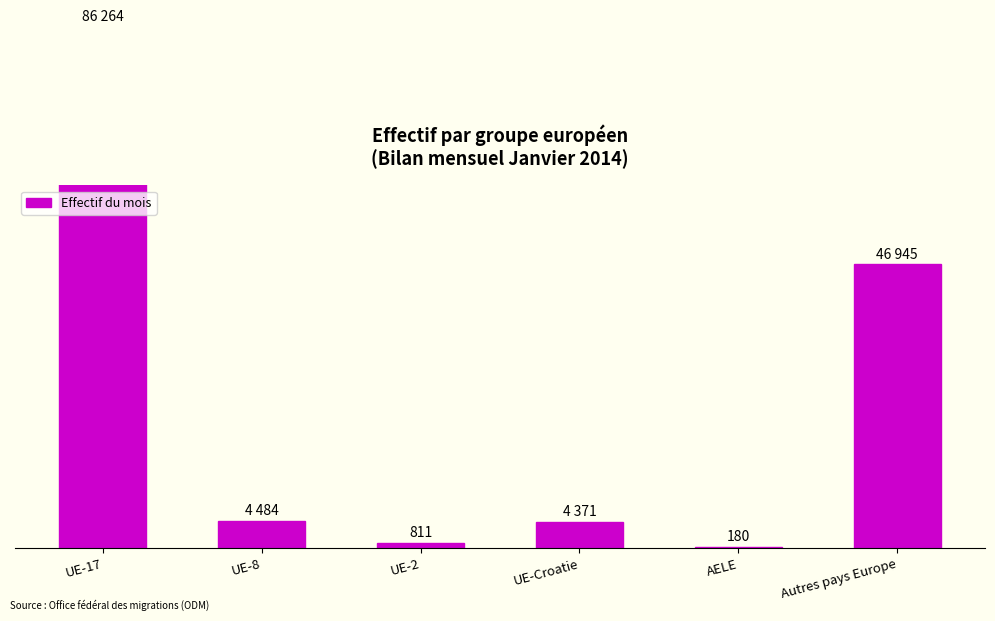

What is the label of the 5th bar from the right?

UE-8